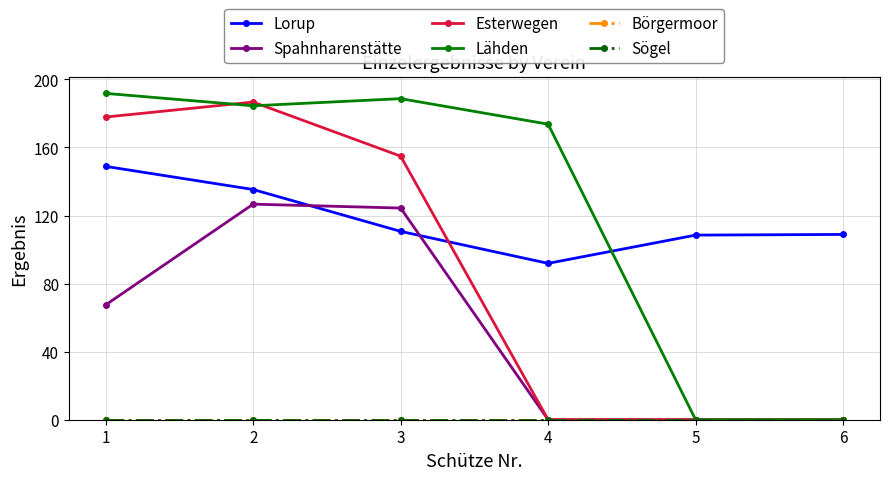

True or false: Spahnharenstätte and Esterwegen intersect in this chart.

False